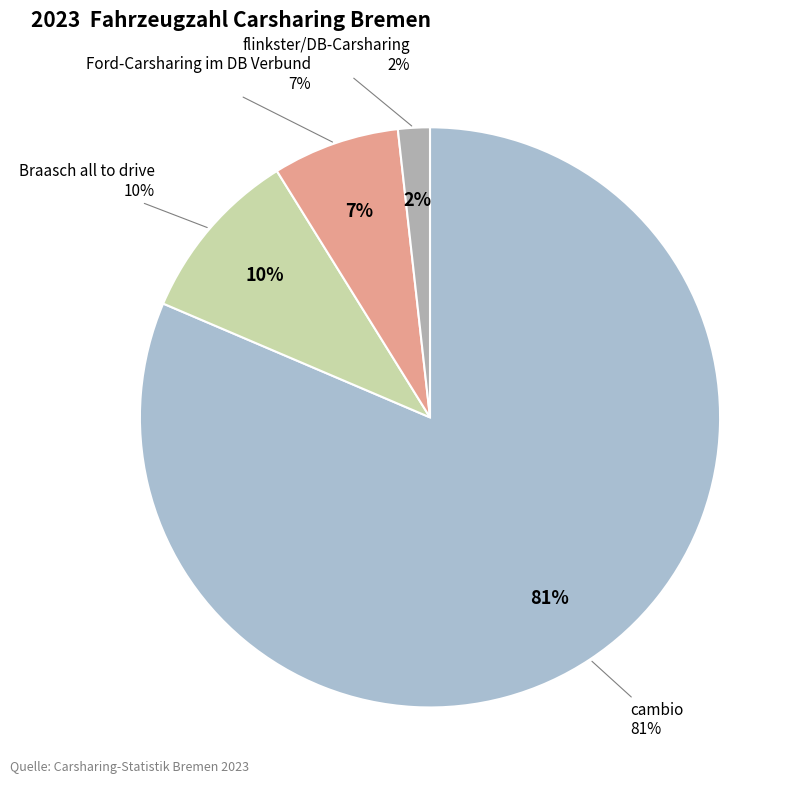

The Fahrzeugzahl cambio slice represents 91% of the pie. True or false?

False